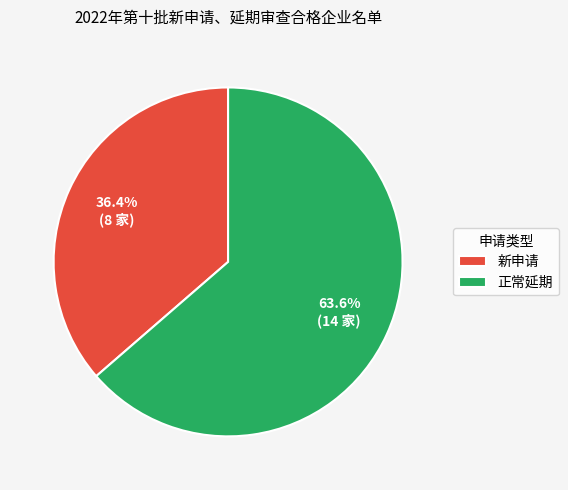

To the nearest percent, what percentage of the pie is 正常延期?

64%